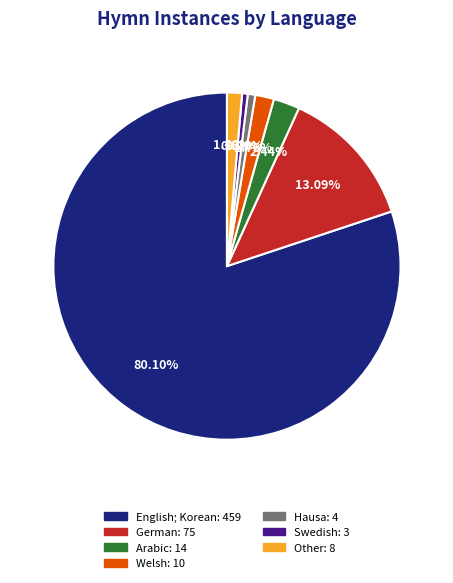

Between Hausa: 4 and Welsh: 10, which is larger?

Welsh: 10